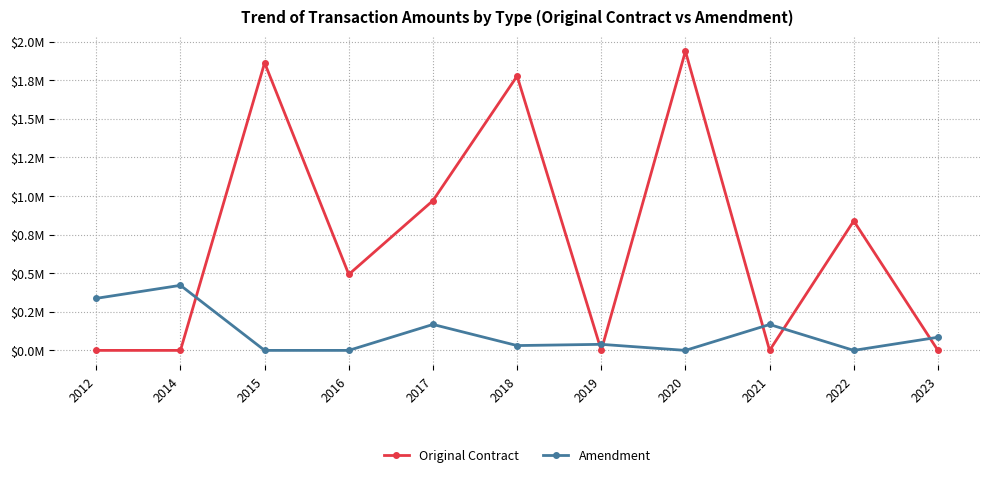

What is the difference between the maximum and minimum values in the Original Contract series?

1937596